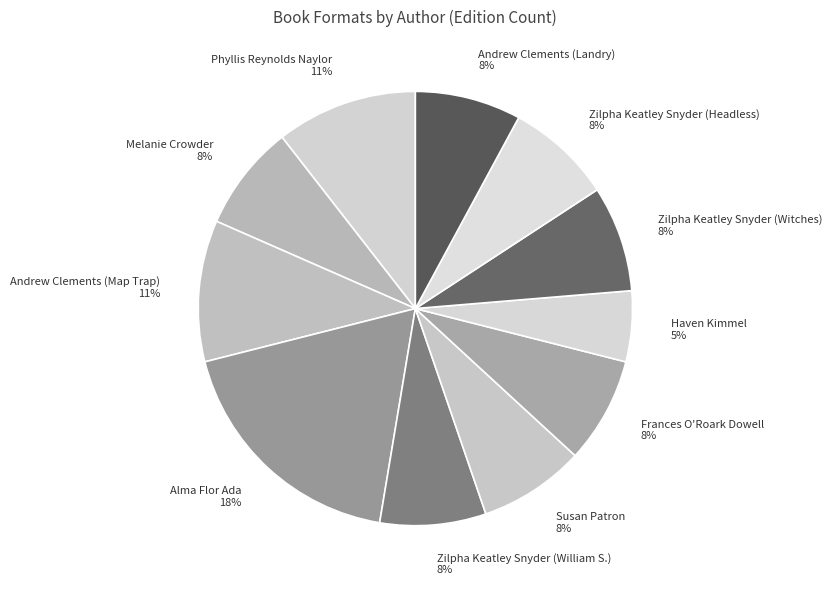

How many segments does this pie chart have?

11